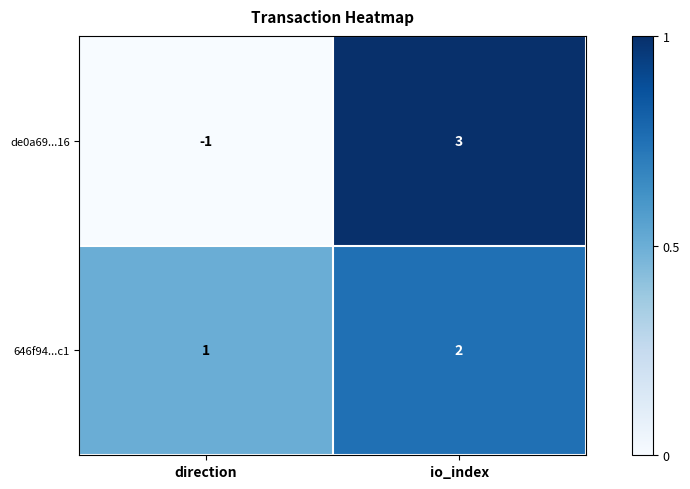

How many series are shown in this chart?

2